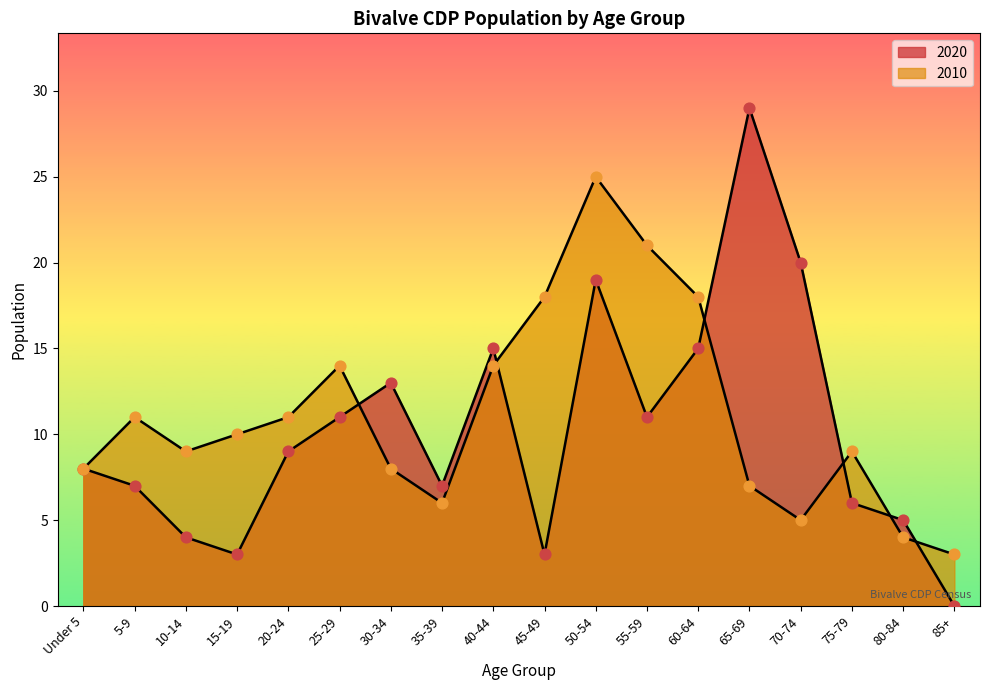

What are all the series names shown in the legend?

2020, 2010